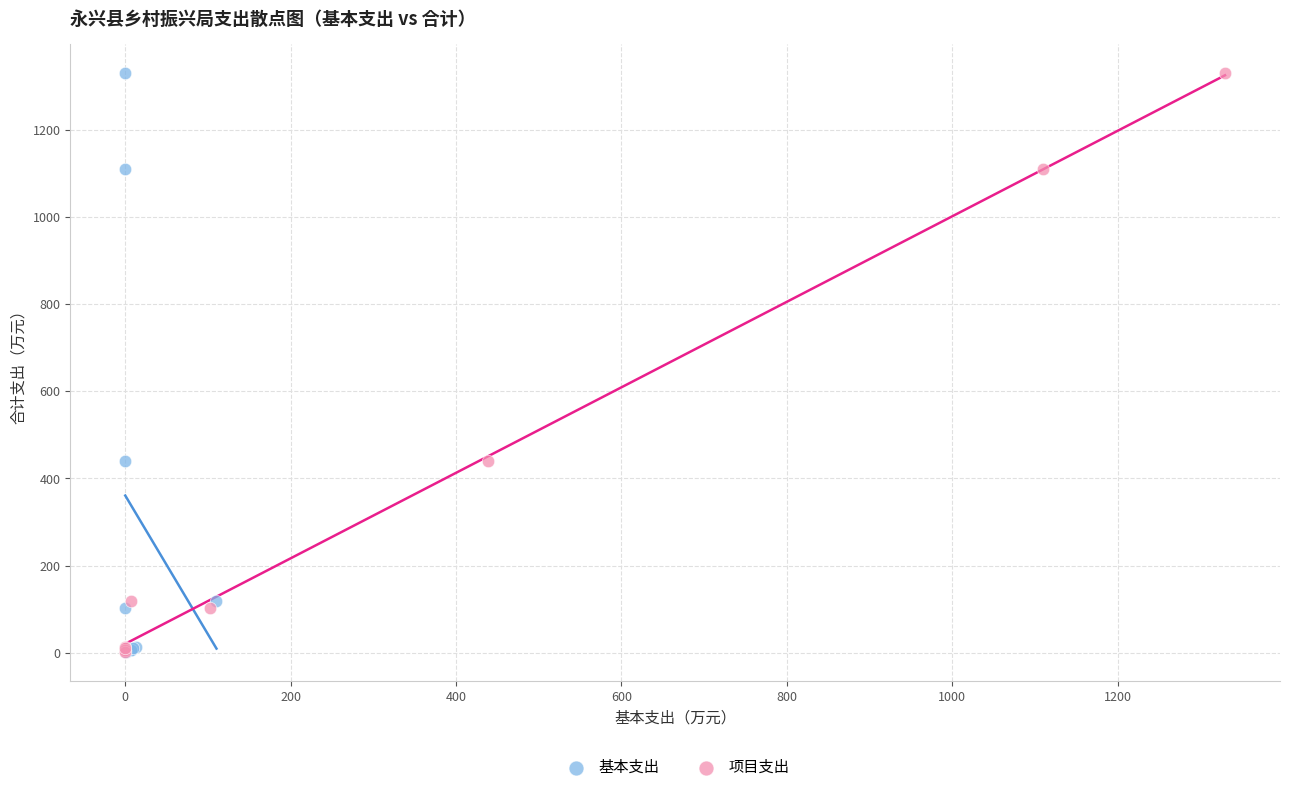

What are all the series names shown in the legend?

基本支出, 项目支出